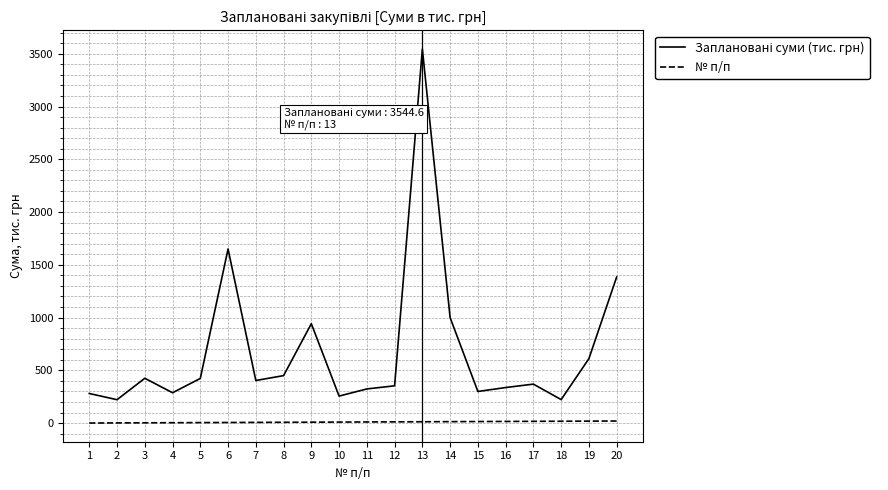

What is the greatest value displayed?

3544.6